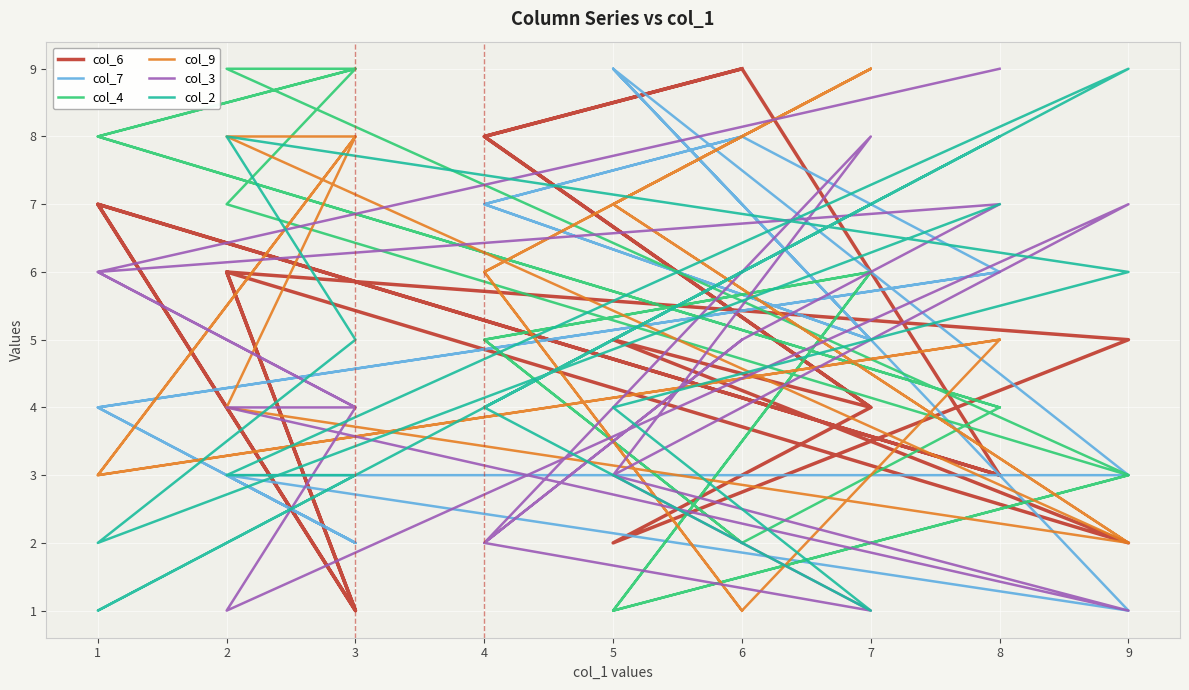

What is the difference between the col_7 values at 6 and 8?

2